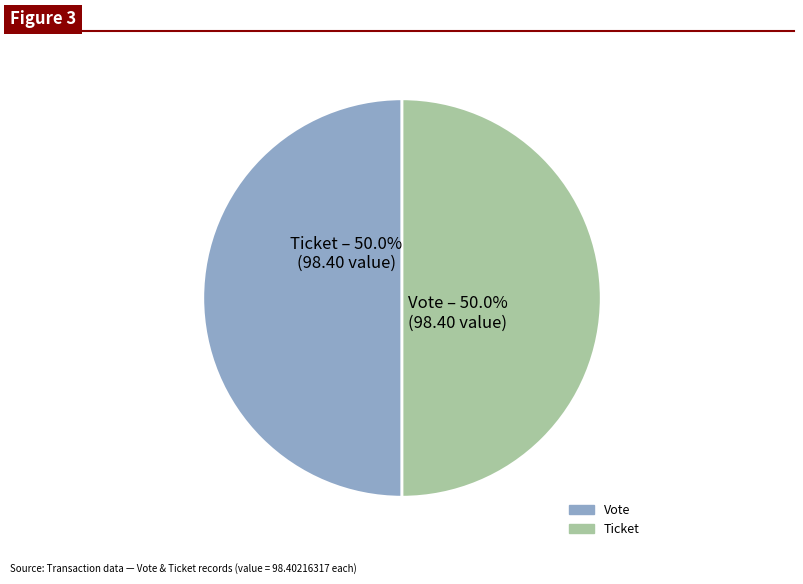

How many segments does this pie chart have?

2